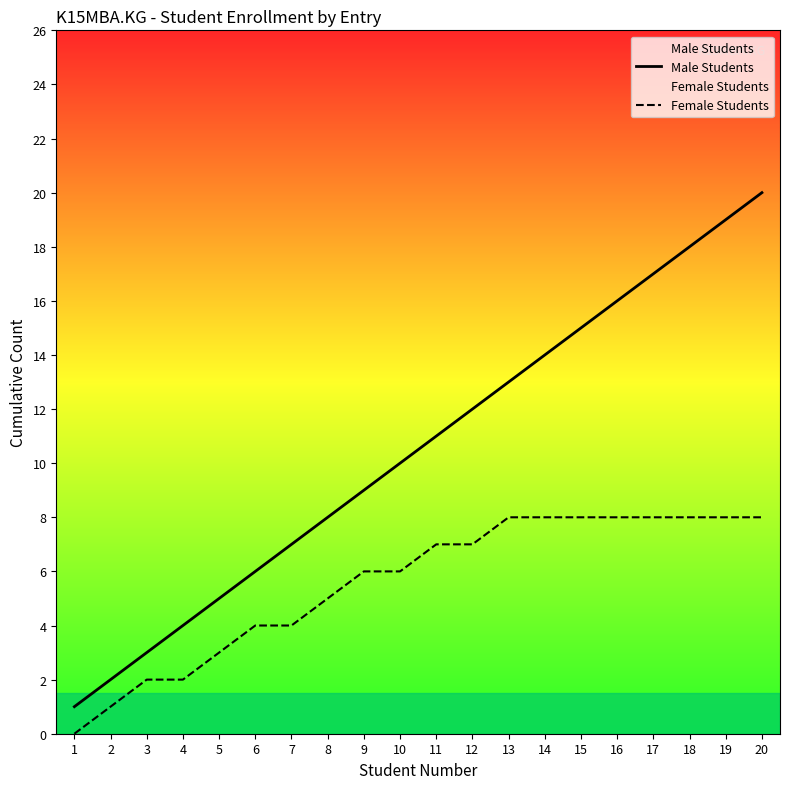

What is the maximum value shown in the chart?

20